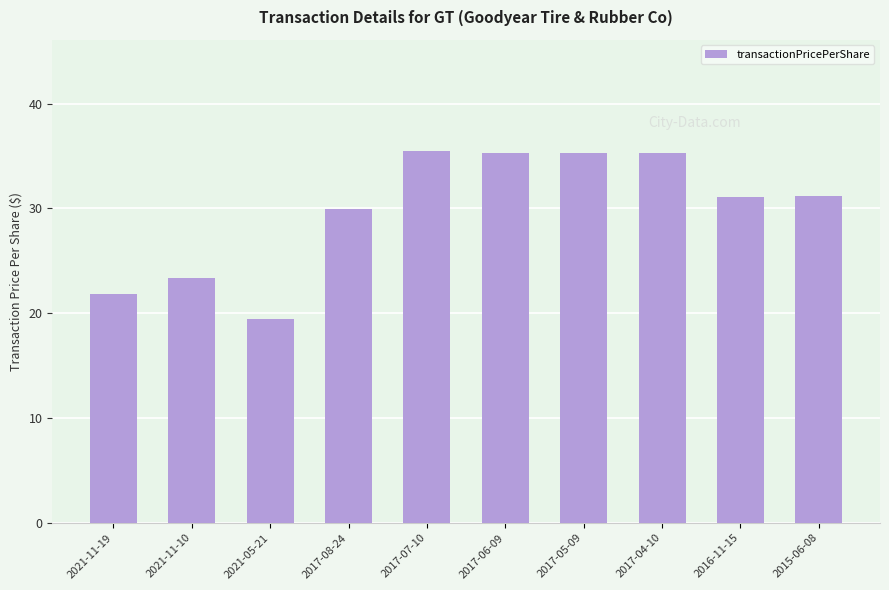

The chart shows a value of 59.9 at 2017-04-10. True or false?

False